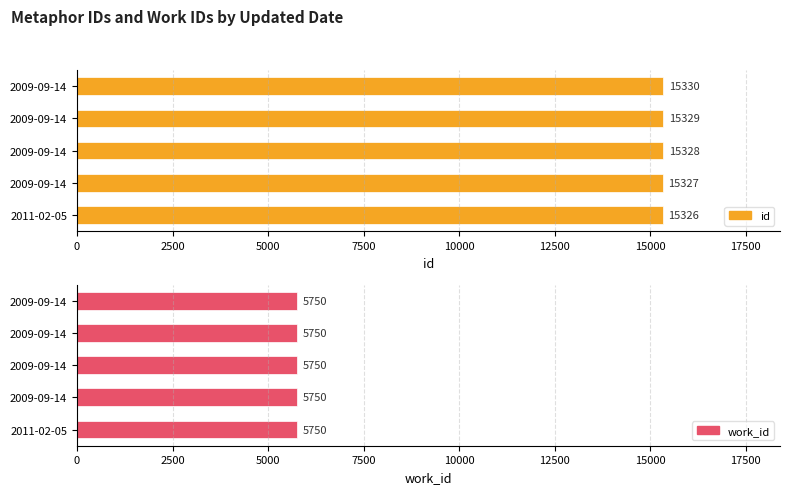

Which series changed the most between 0 and 2500?

id